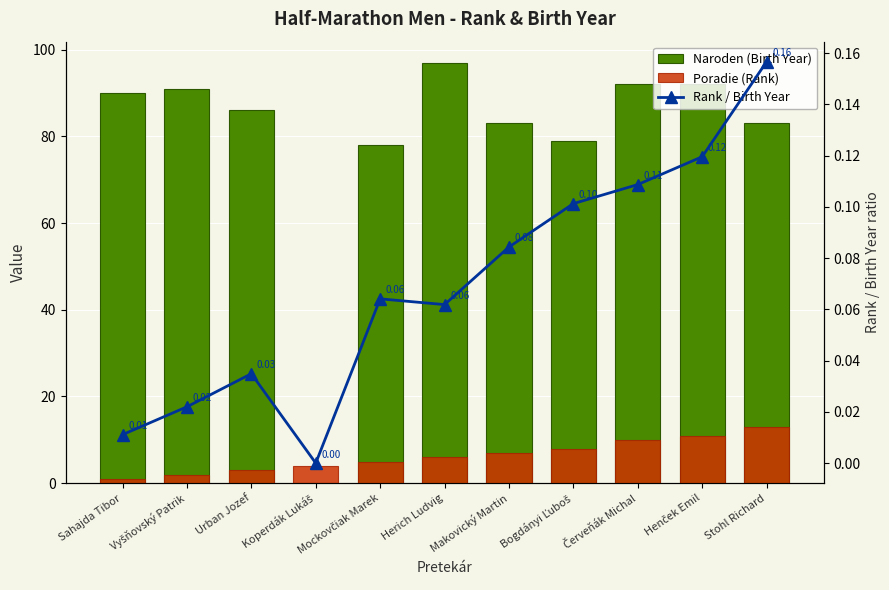

How many groups of bars are there?

11